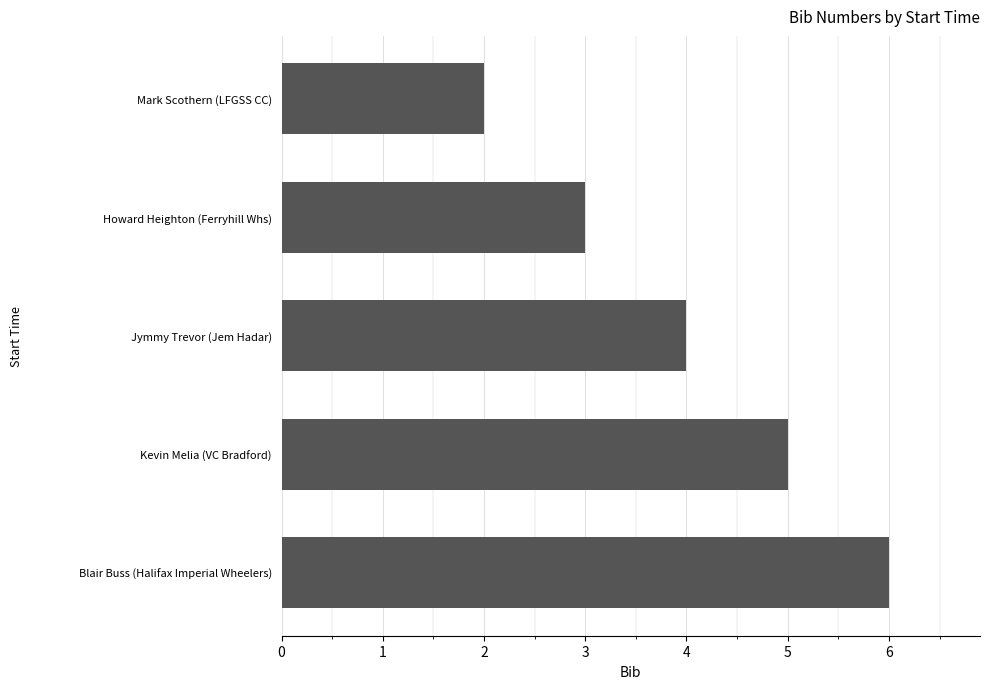

At which category does the chart reach its peak across all series?

Blair Buss (Halifax Imperial Wheelers)